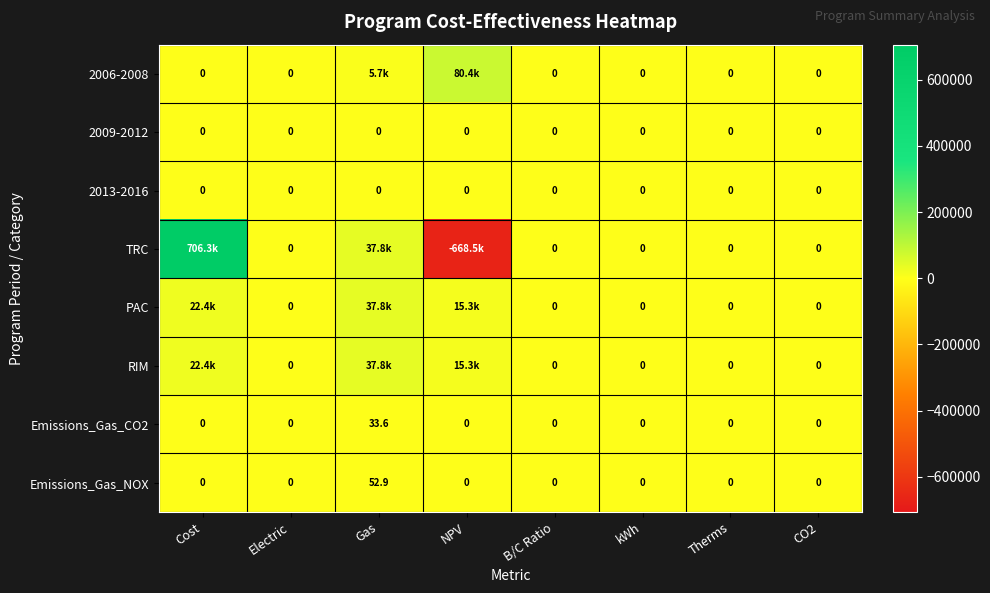

At which category is the sum across all series the highest?

Cost